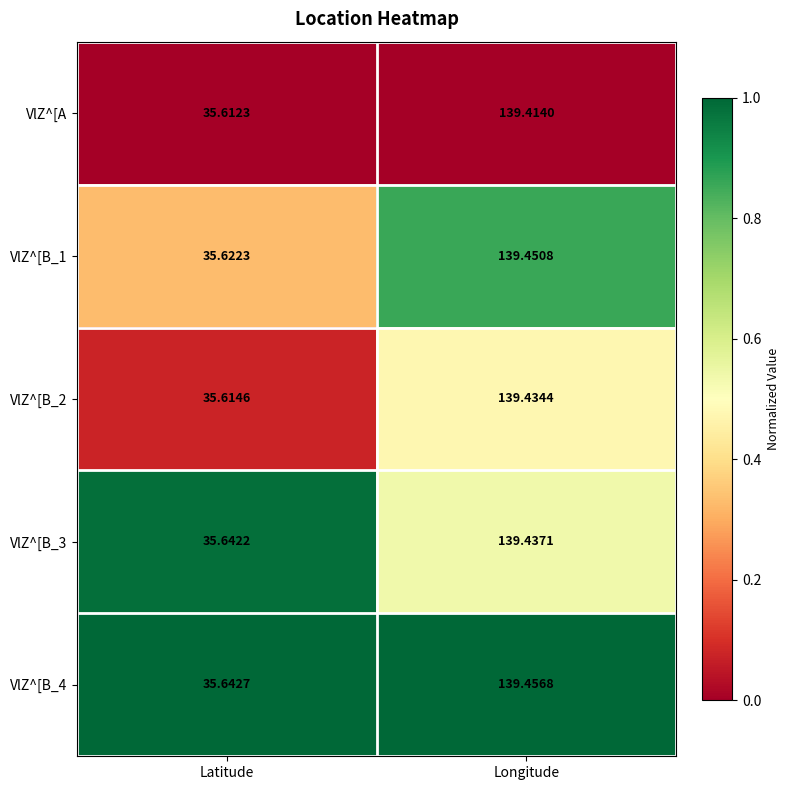

List the labels in order of VlZ^[B_1 value, smallest first.

Latitude, Longitude